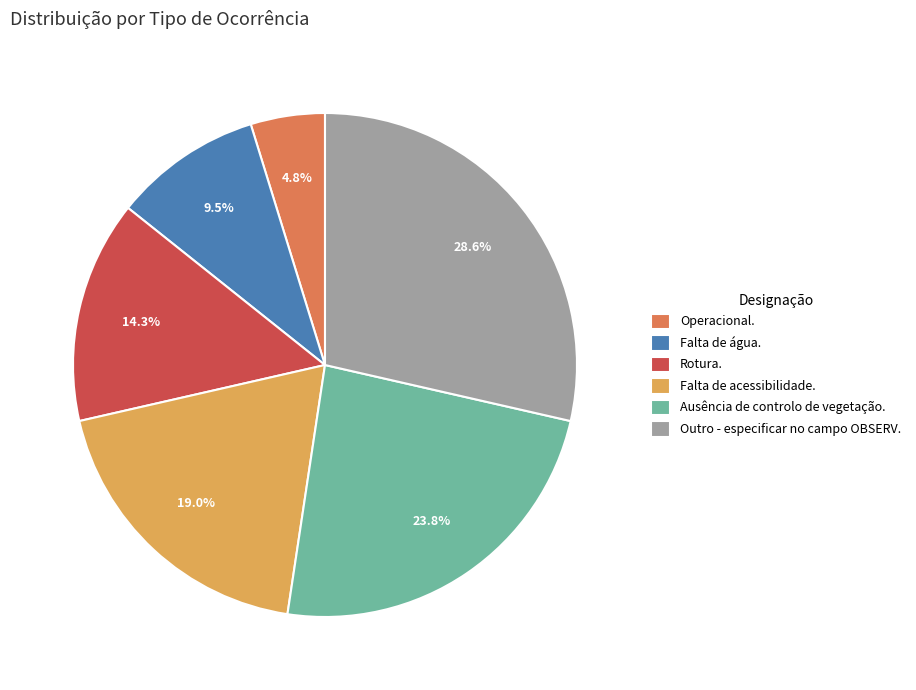

How many segments does this pie chart have?

6